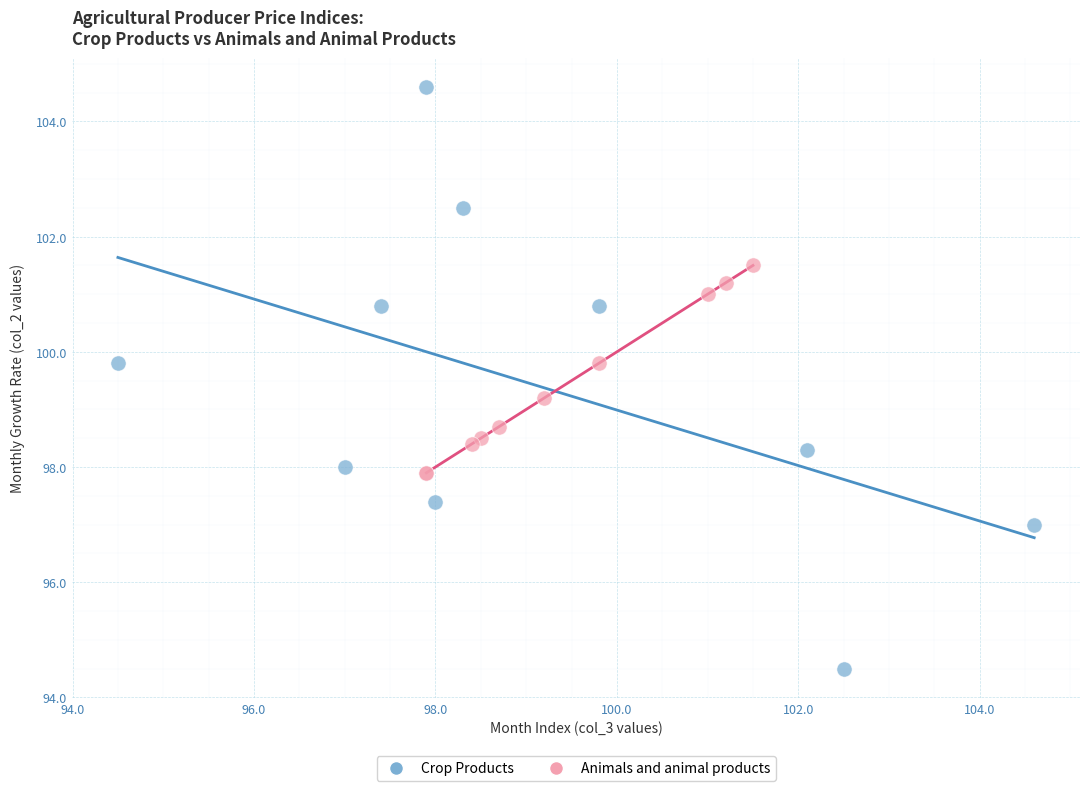

Which series reaches the minimum Y coordinate?

Crop Products